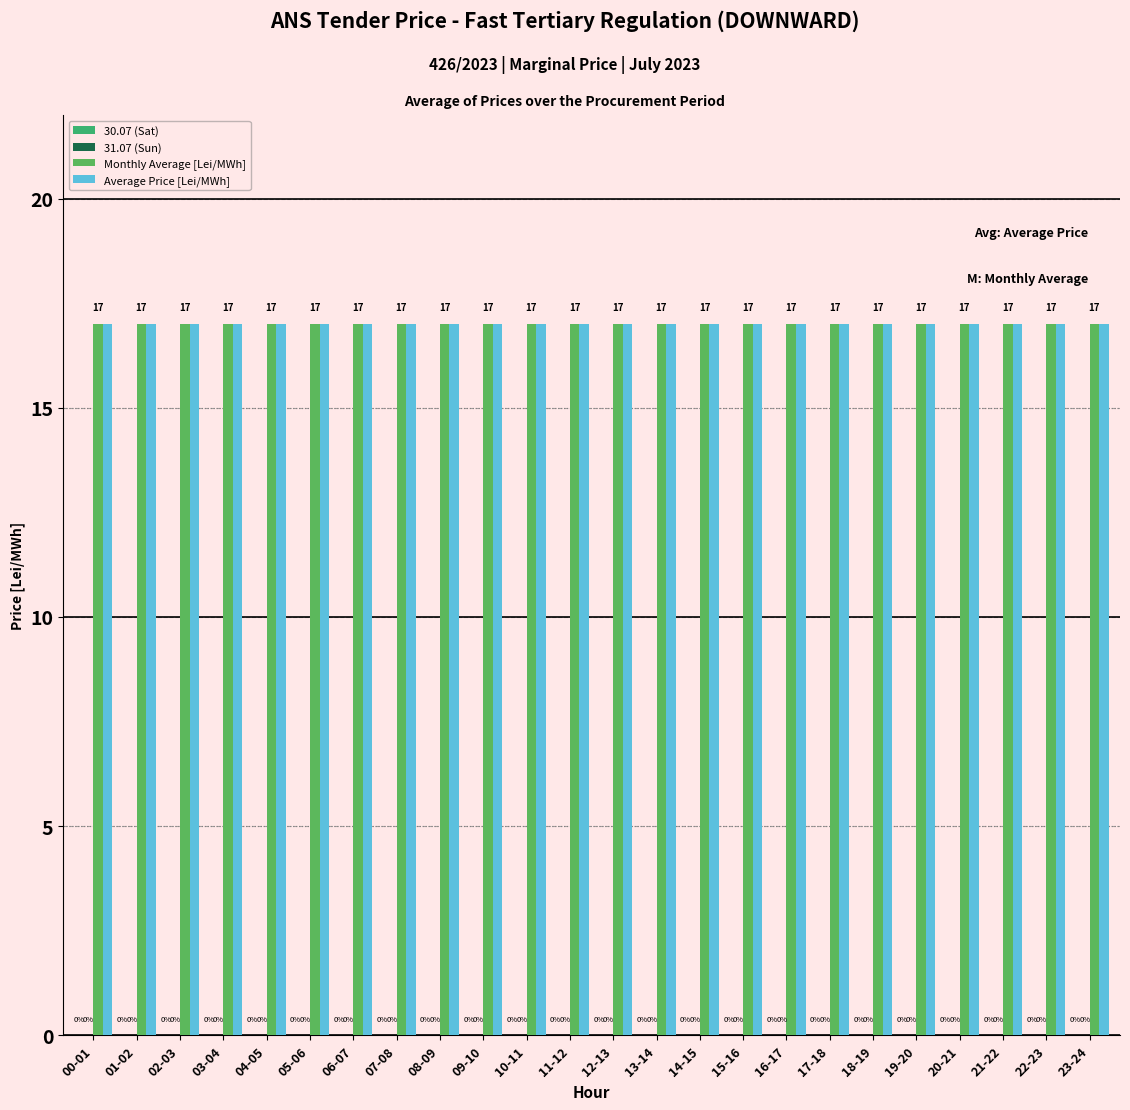

Which series has the widest spread of values?

30.07 (Sat)